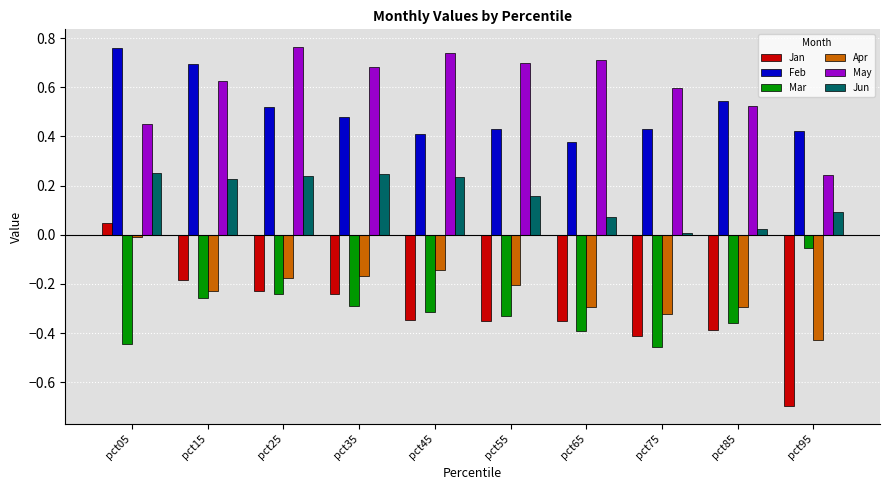

Which series has the widest spread of values?

Jan